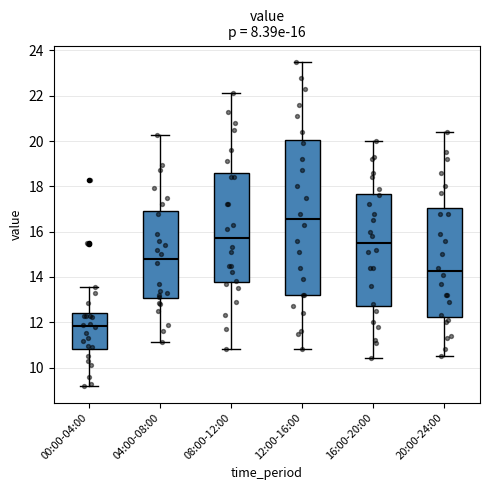

Which box has the lowest median line?

00:00-04:00